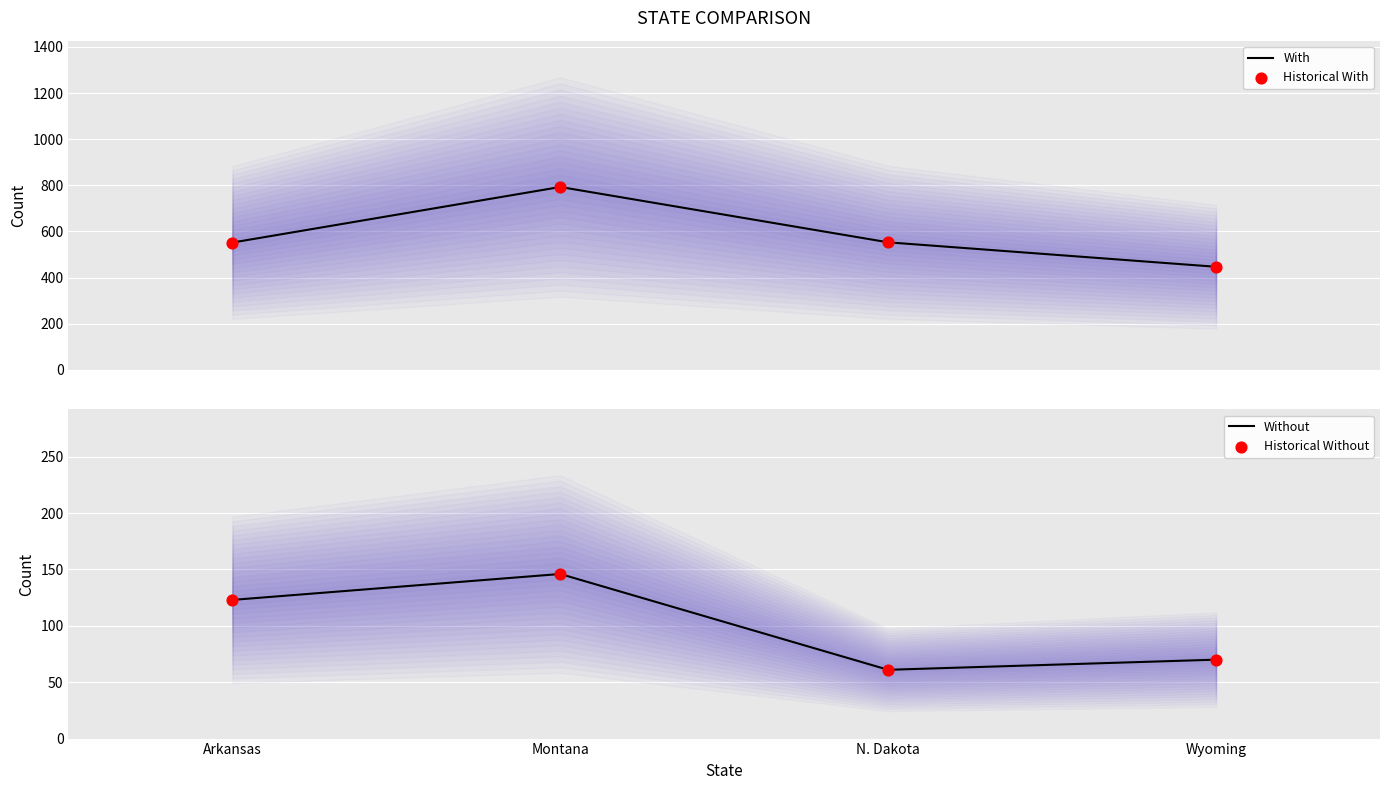

At how many categories does at least one series exceed 227?

4